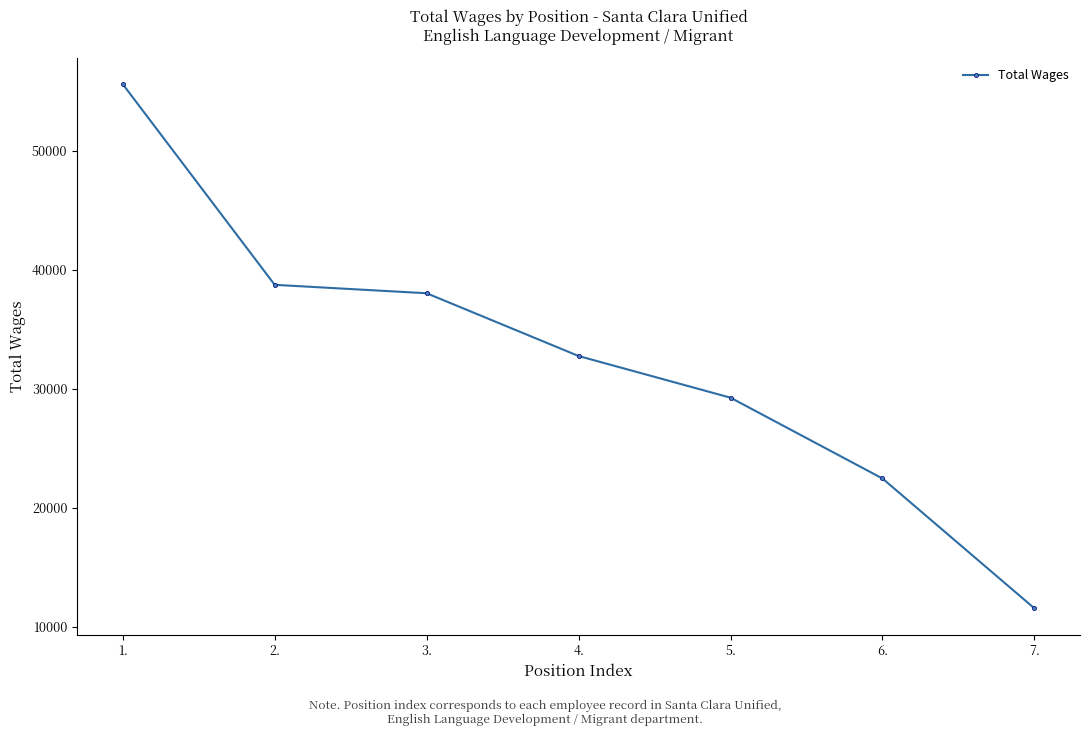

List the labels in order of value, smallest first.

7., 6., 5., 4., 3., 2., 1.